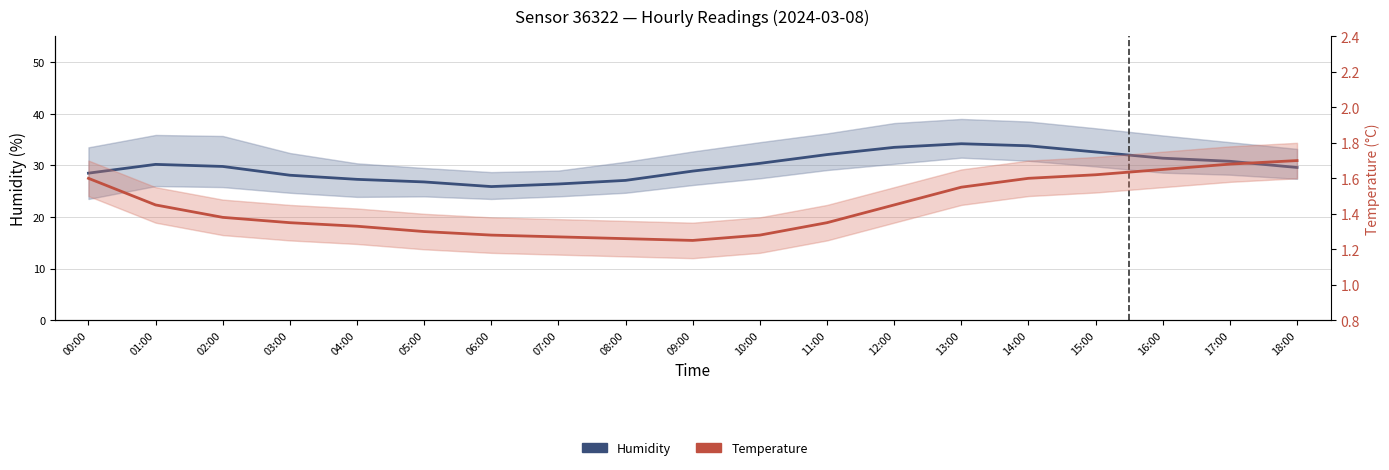

Rank the series by their maximum value, from lowest to highest.

Temperature Estimate, Humidity Estimate